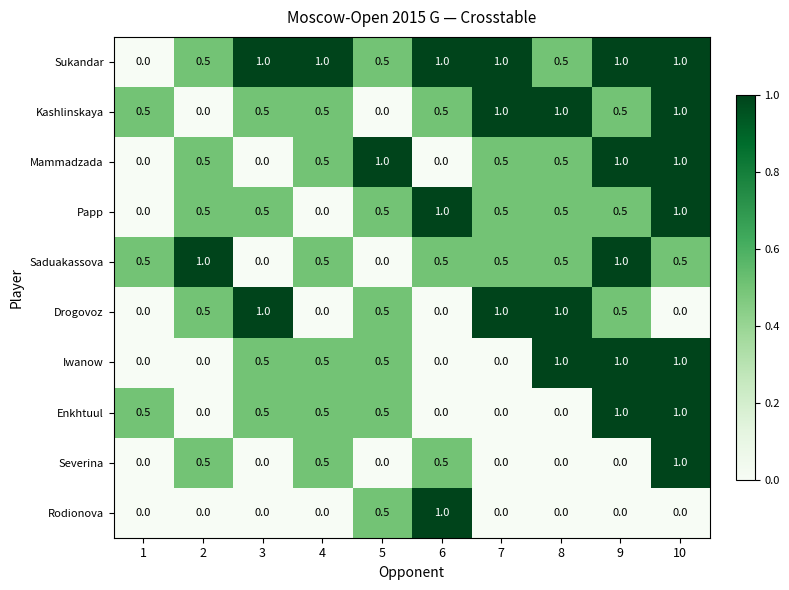

The value of Enkhtuul at 1 is 0.5. True or false?

True